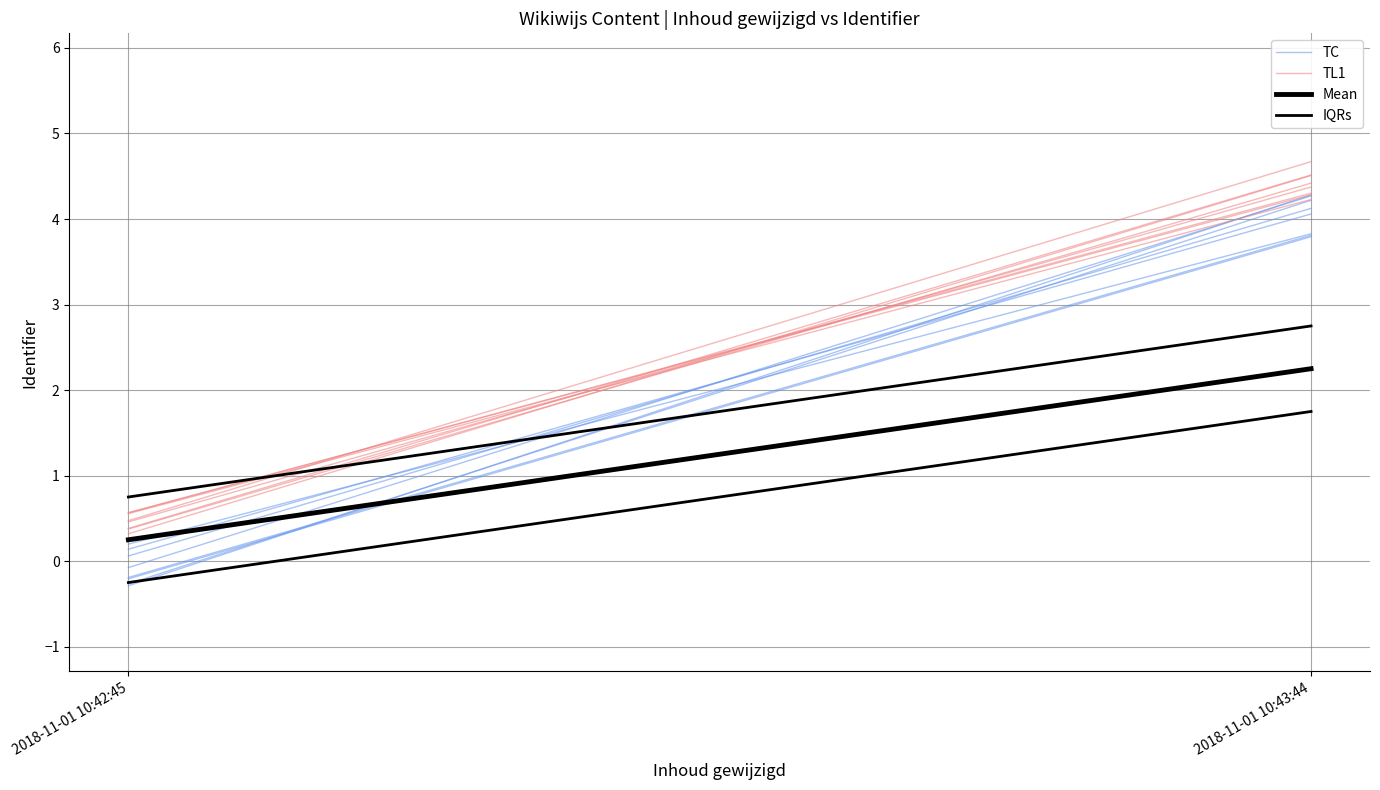

What is the label of the 2nd point from the right?

2018-11-01 10:42:45